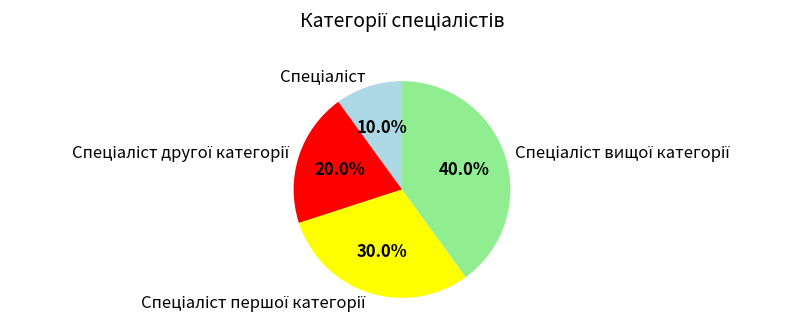

Is there any slice that represents more than half of the pie?

No